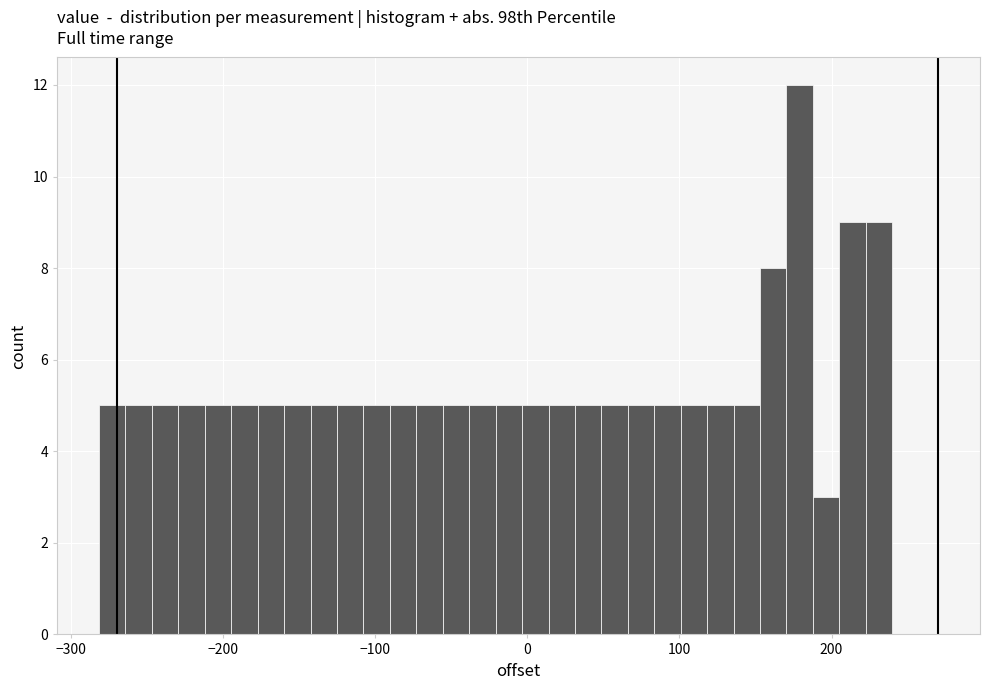

Around what value on the x-axis is the tallest bar? Give the approximate position of its centre, as read against the axis.

180